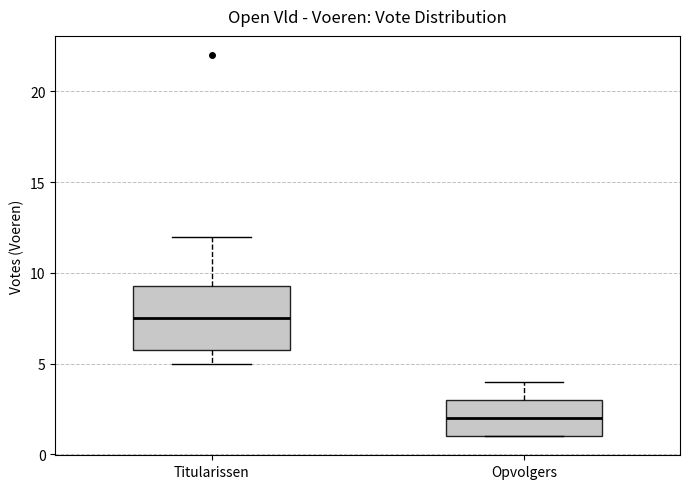

Comparing the boxes themselves (not the whiskers), which one is the tallest?

Titularissen